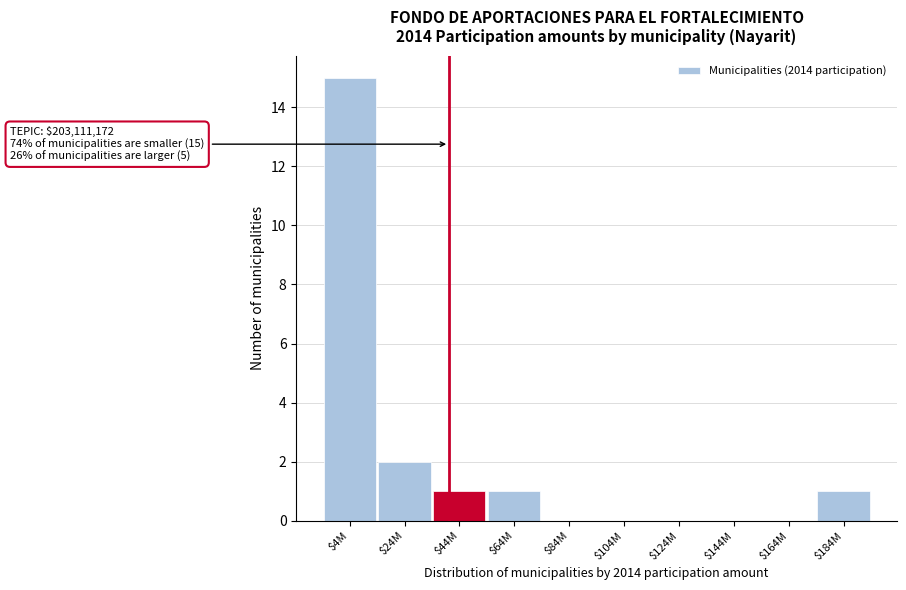

Which category has the highest value across all series?

$4M